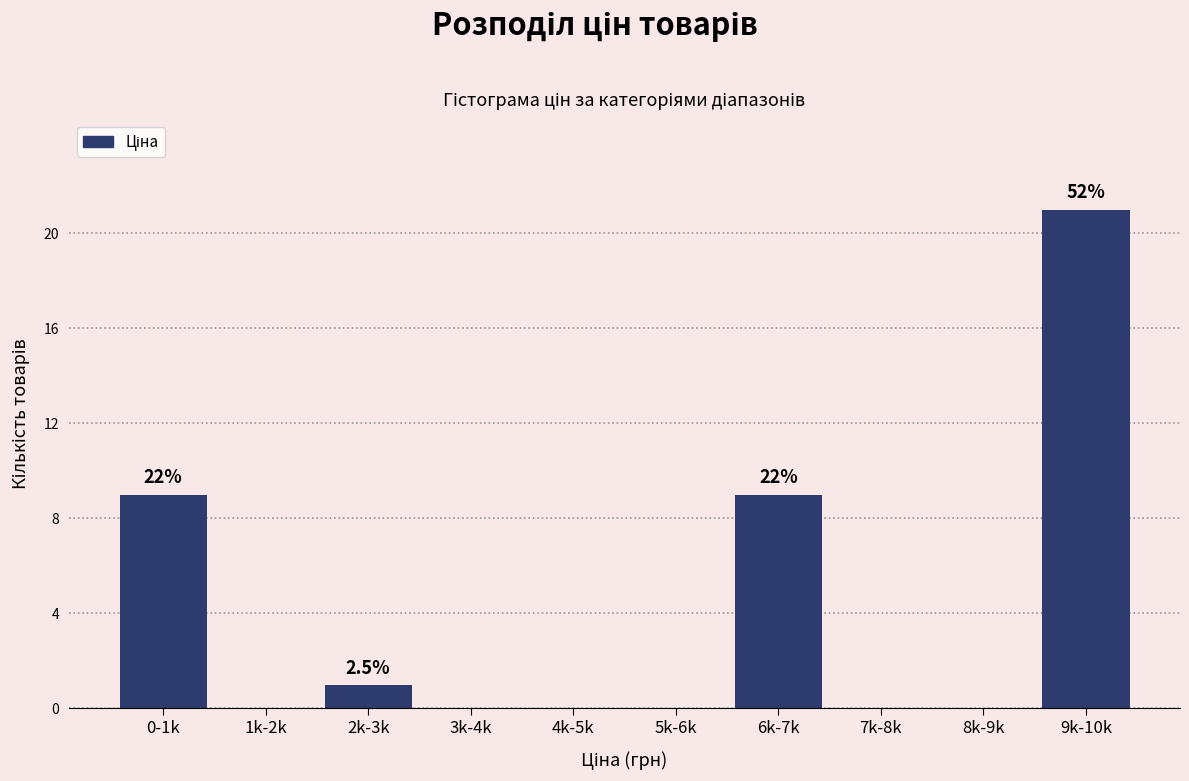

Reading left to right, what are all the values shown in this chart?

0-1k=9	1k-2k=0	2k-3k=1	3k-4k=0	4k-5k=0	5k-6k=0	6k-7k=9	7k-8k=0	8k-9k=0	9k-10k=21